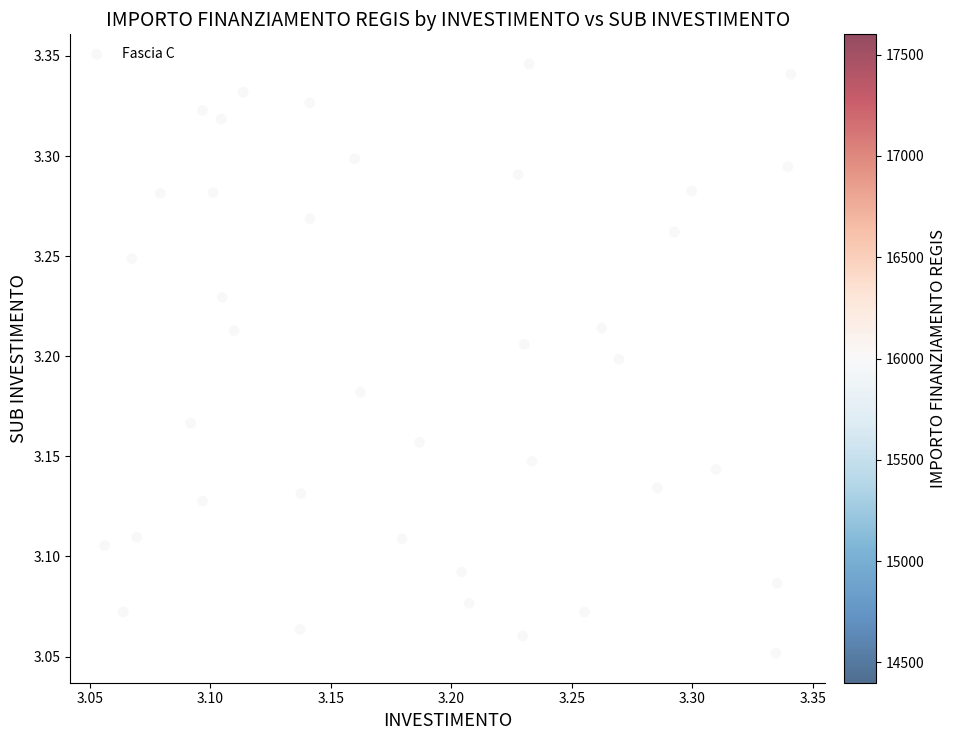

What is the range of X values (max minus min)?

0.3